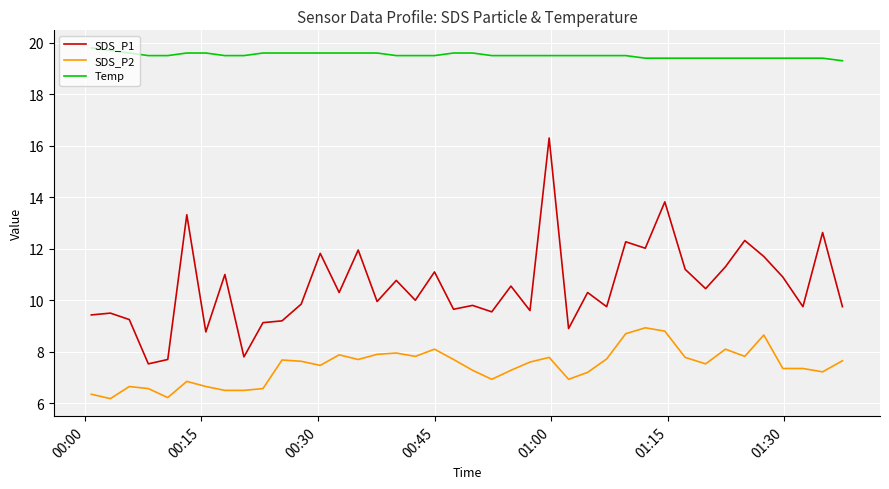

True or false: Temp and SDS_P1 cross at least once.

False